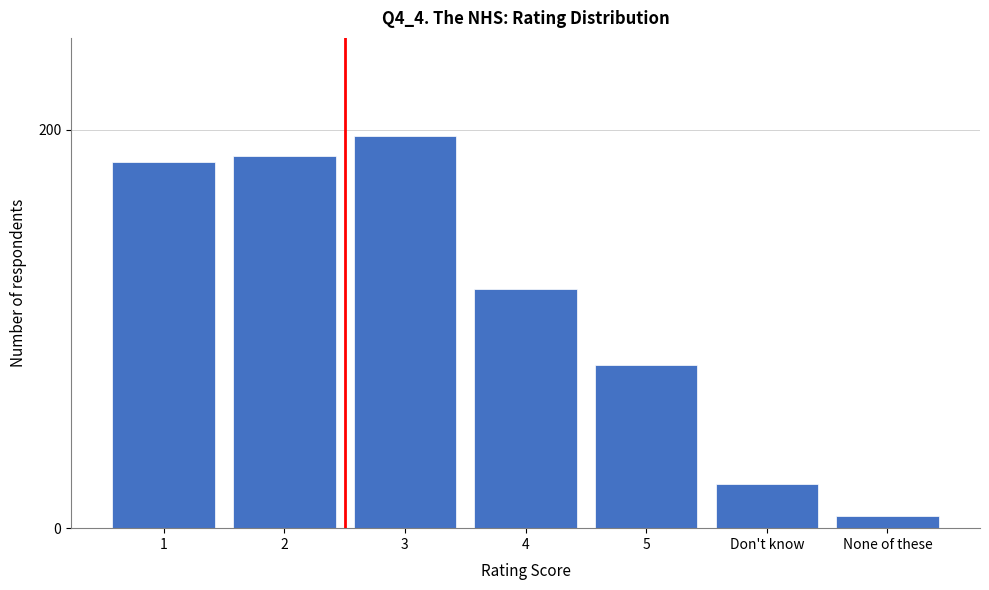

Reading left to right, extract all data points from this chart.

1=184	2=187	3=197	4=120	5=82	Don't know=22	None of these=6